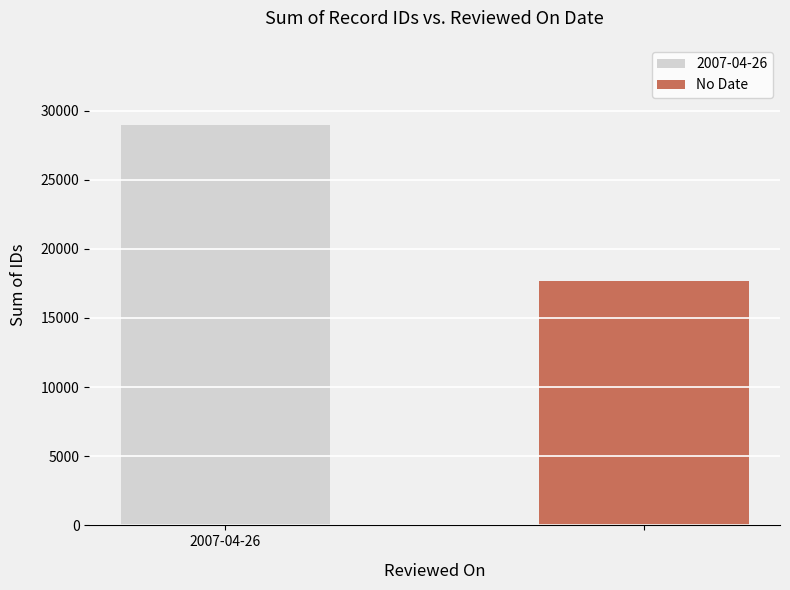

What is the greatest value displayed?

28962